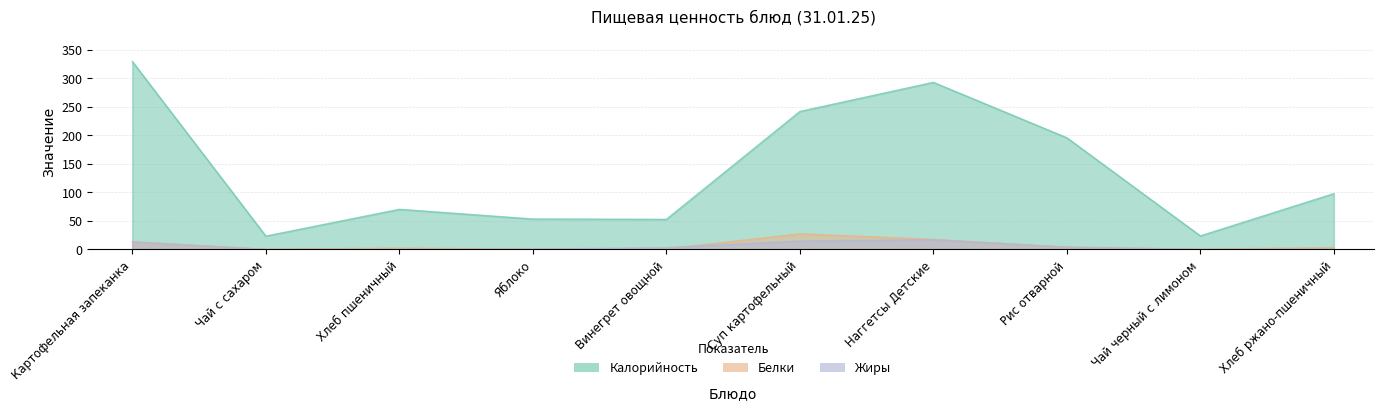

What is the difference between the highest and lowest values at Чай черный с лимоном?

23.6